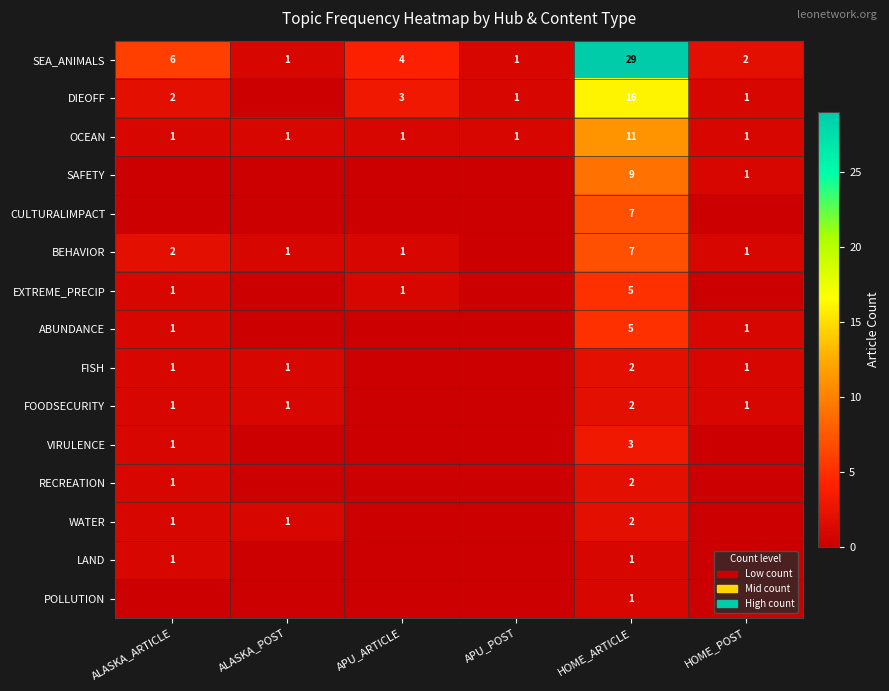

What is the sum of all OCEAN values?

16